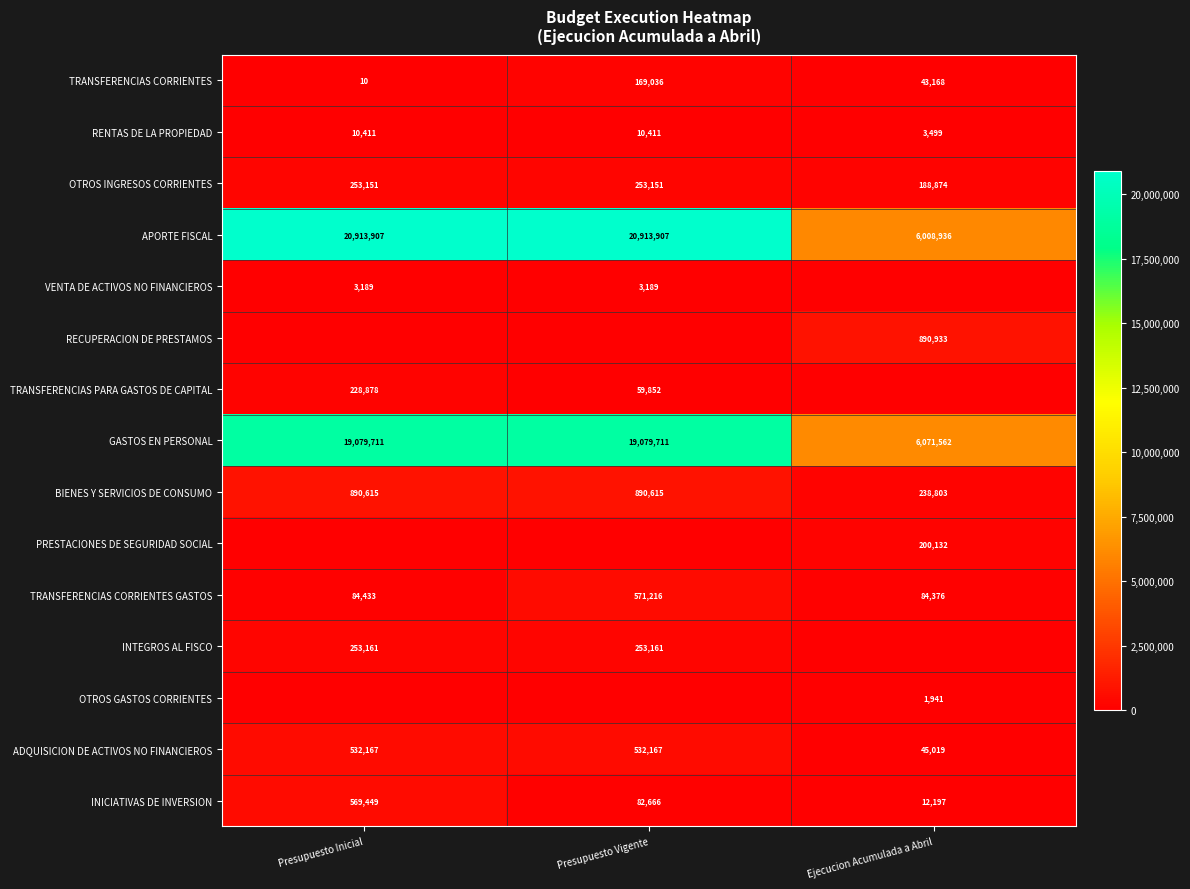

Is the value of APORTE FISCAL at Presupuesto Vigente greater than the value of GASTOS EN PERSONAL at Presupuesto Inicial?

Yes